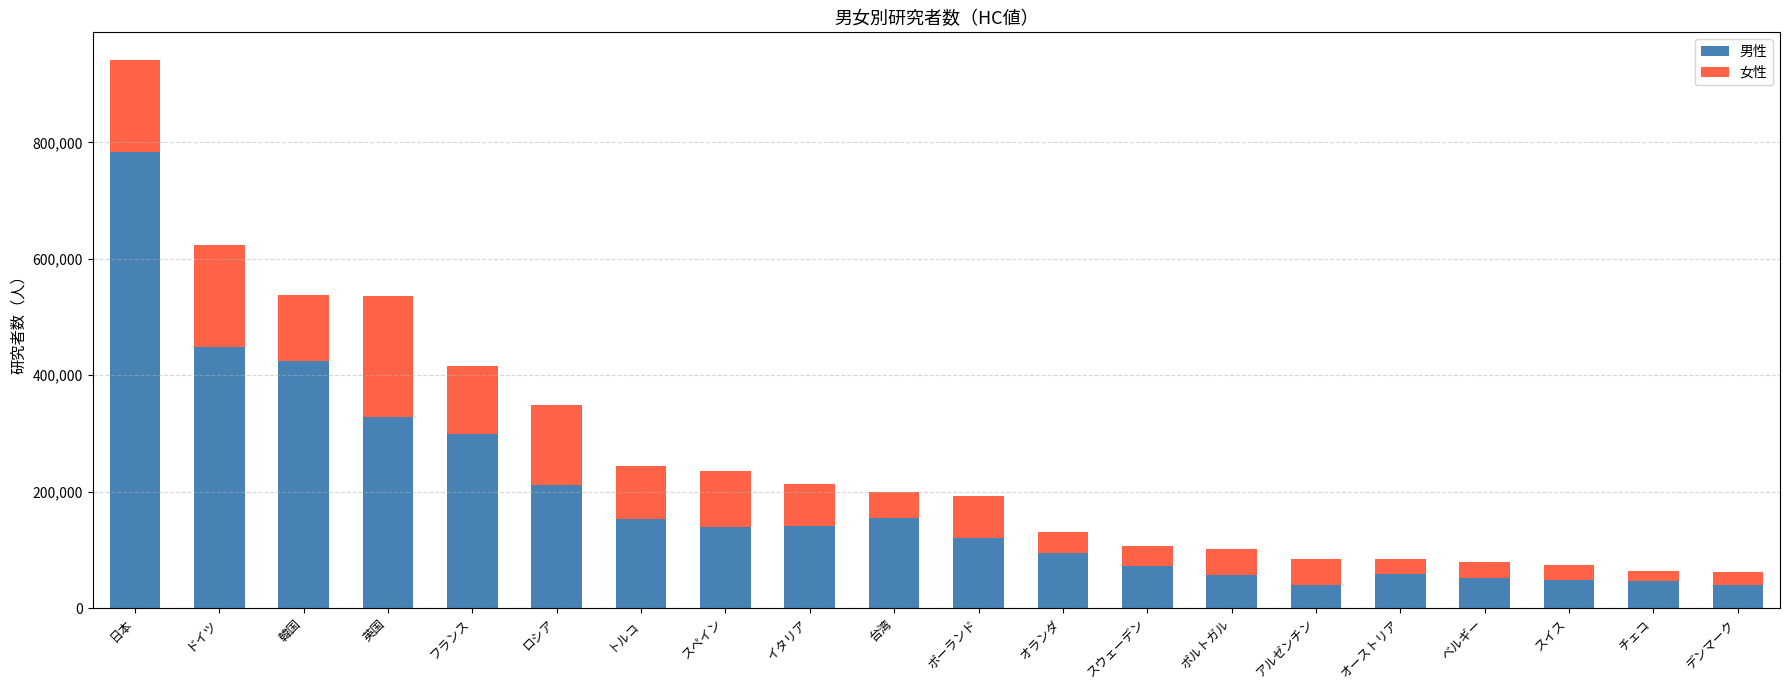

Read the 男性 value at ベルギー.

51402